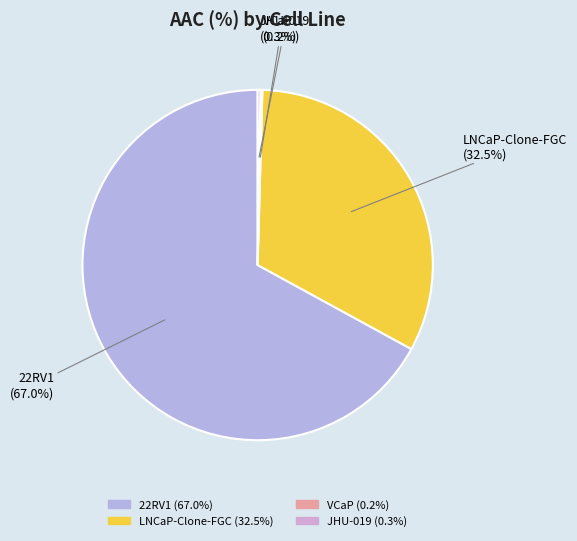

To the nearest percent, what is the average slice percentage?

25%